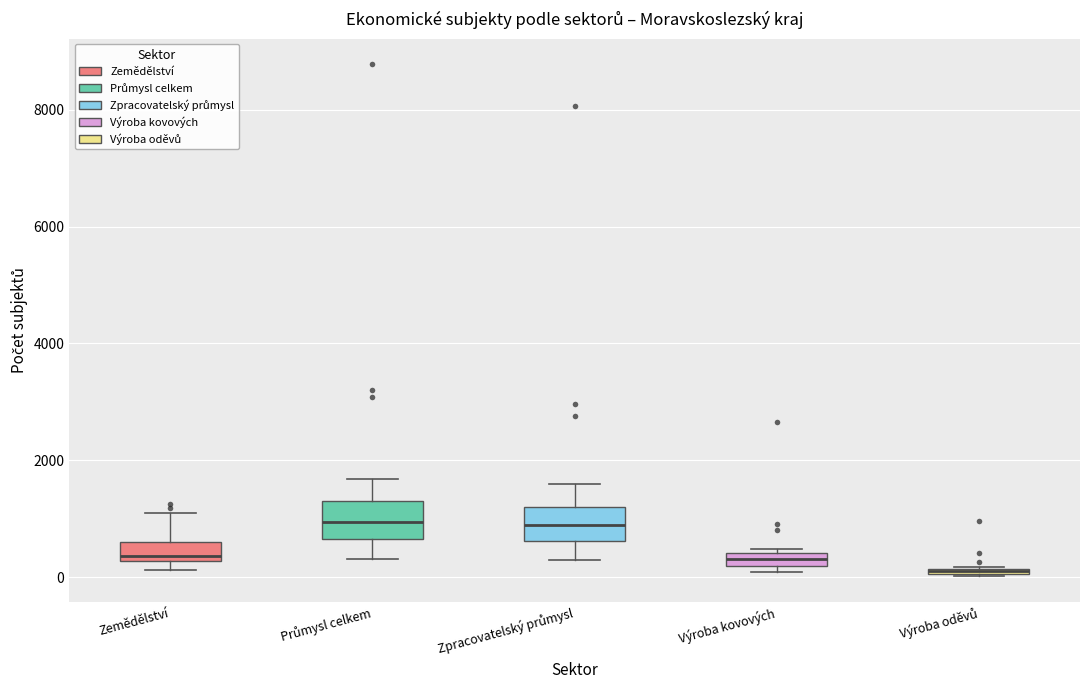

Where is the lower edge of the box for Výroba oděvů on the y-axis? The values are not printed on the chart, so give them approximately, as read against the axis.

0